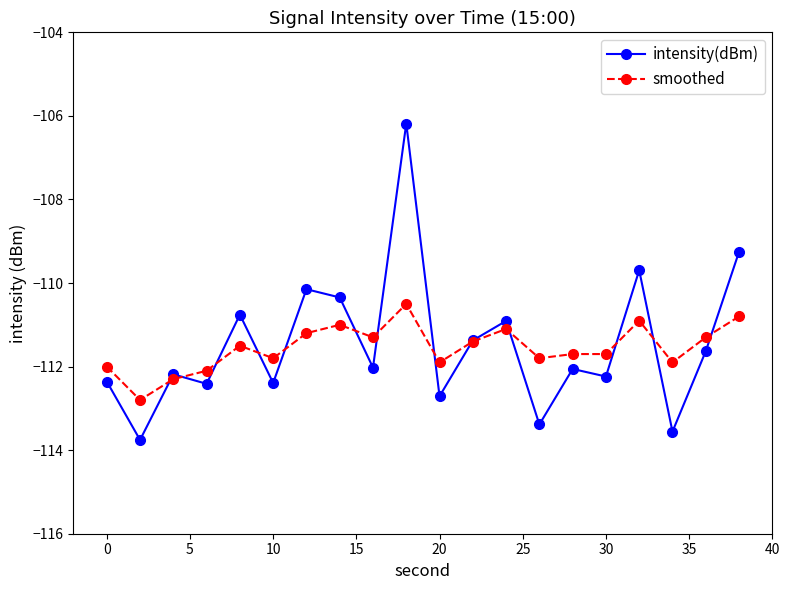

After their last crossing, which series has the higher values: intensity(dBm) or smoothed?

intensity(dBm)